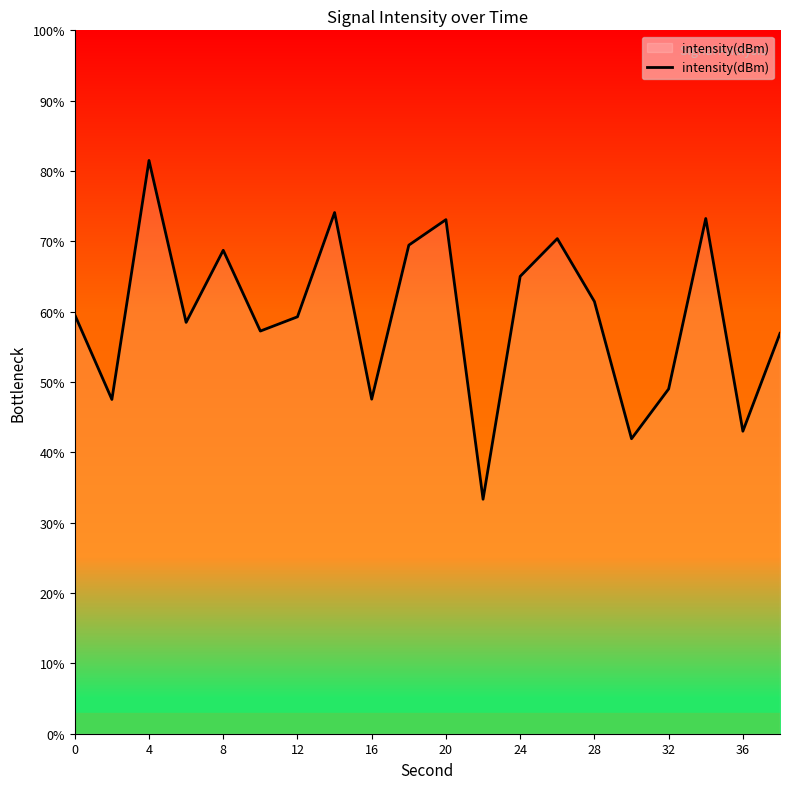

What is the average value?

59.5